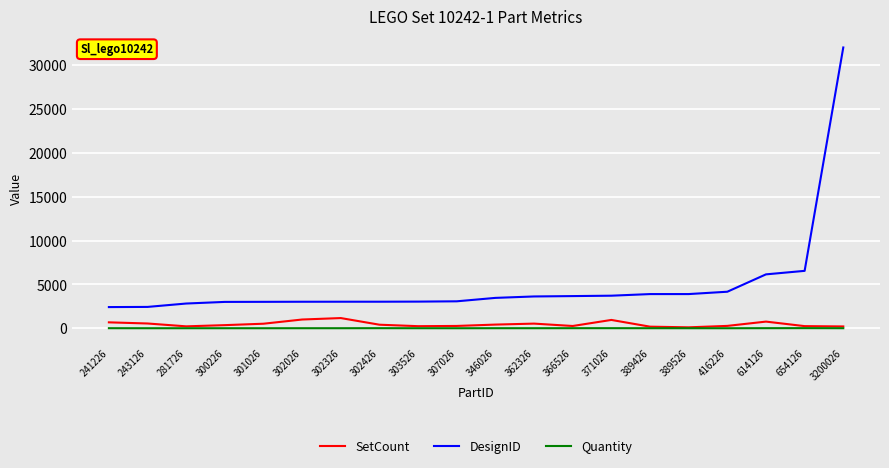

At which category is the sum across all series the highest?

3200026